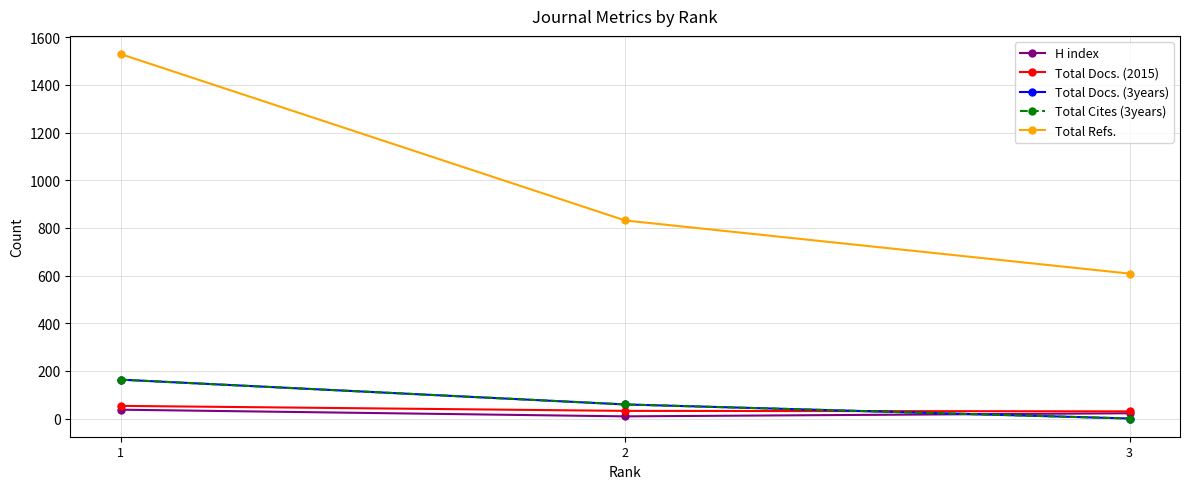

Which has a higher value, 2 or 3?

3